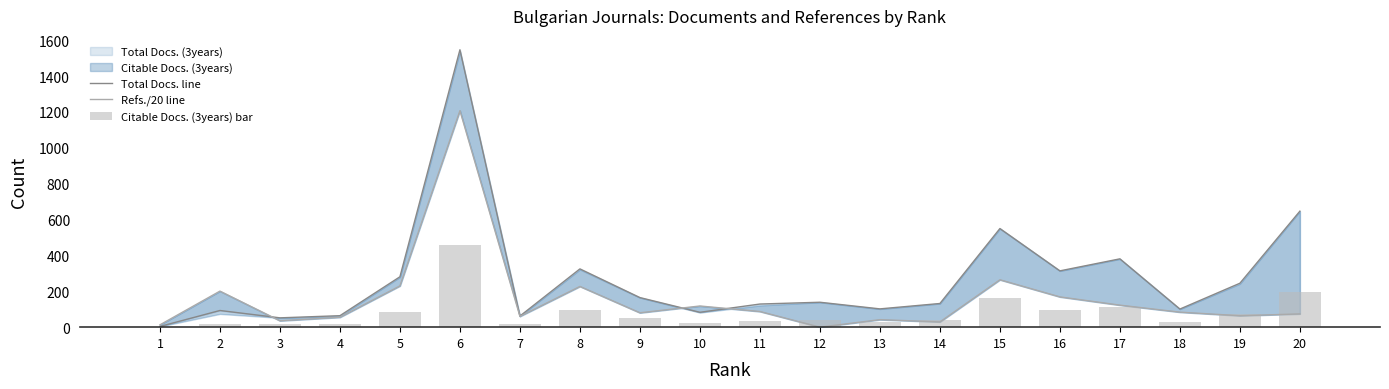

What is the spread (max minus min) of values at 20?

573.0